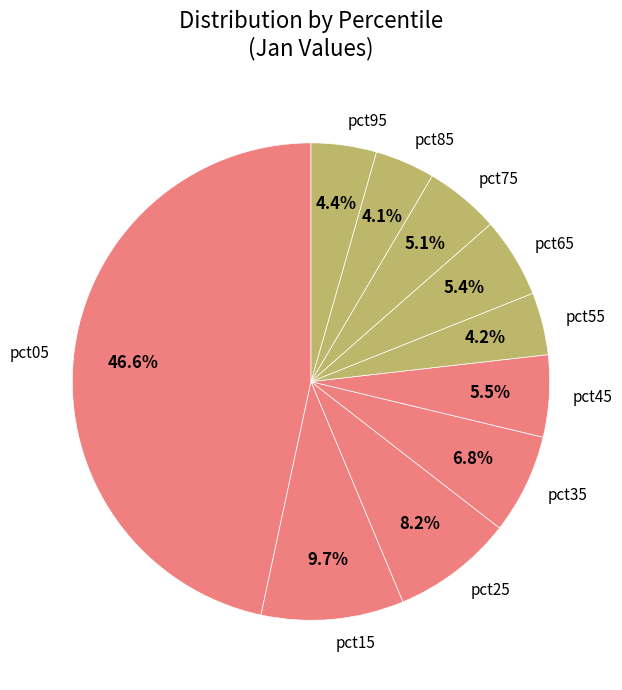

To the nearest percent, what percentage of the pie is pct35?

7%